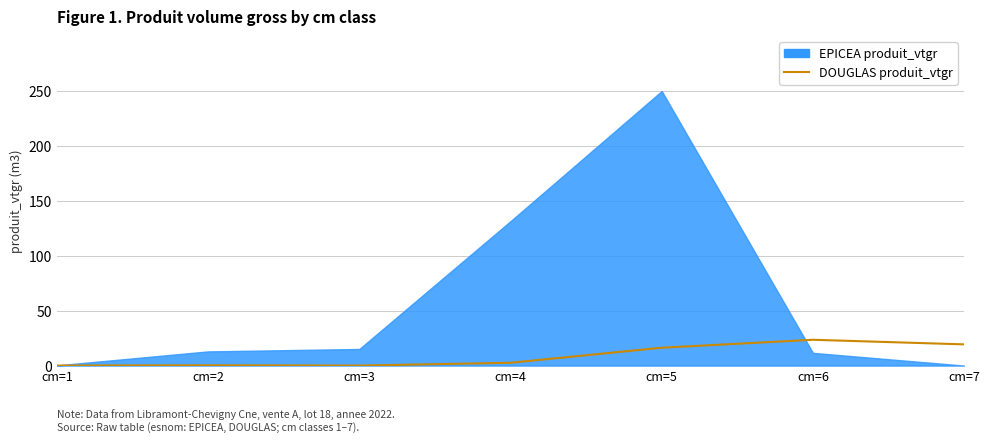

Does the chart display data point markers on the line(s)?

No